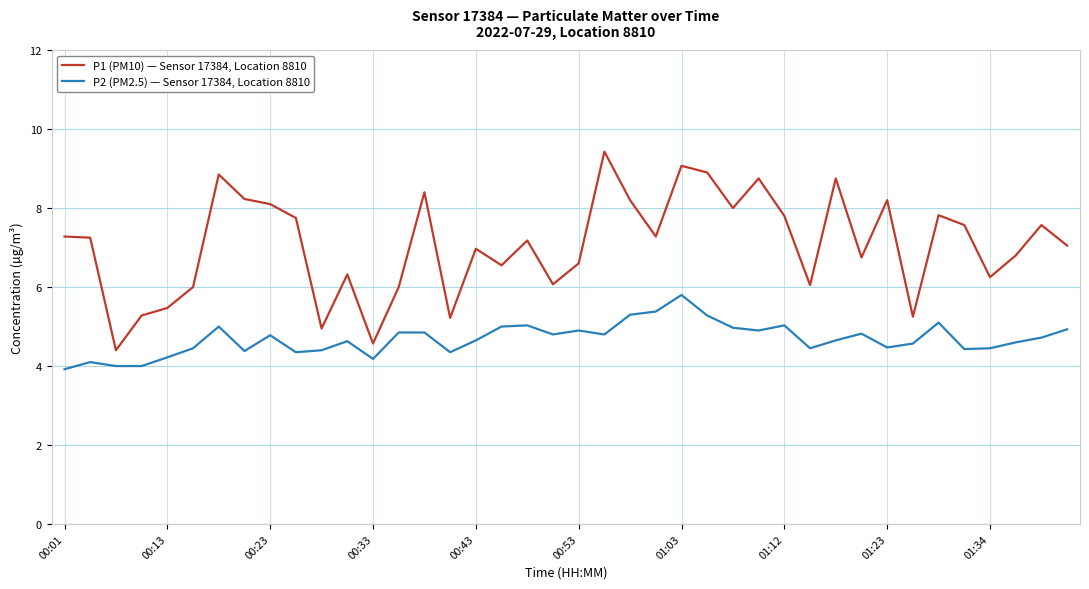

What is the lowest value of the P1 (PM10) — Sensor 17384, Location 8810 series?

4.4